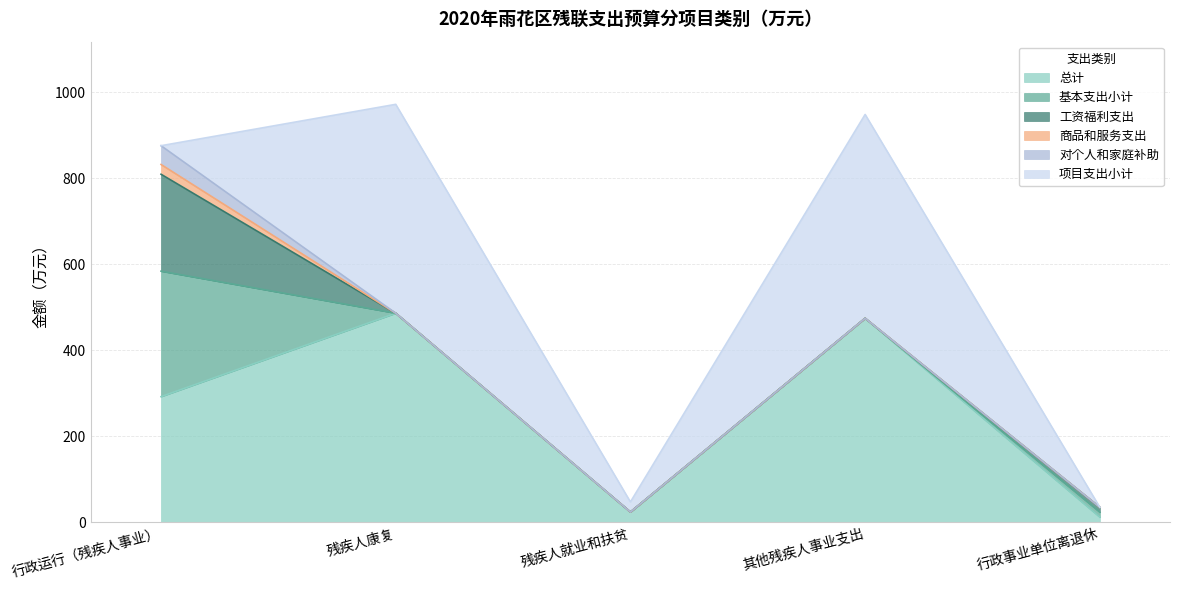

How many values in the 总计 series exceed 292?

3